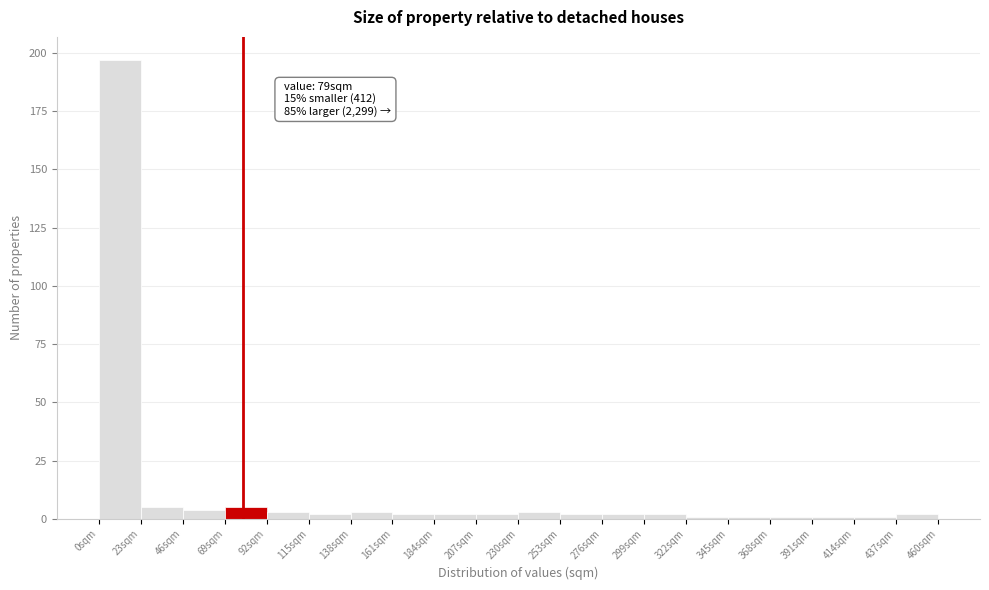

Over which range of the x-axis is the bar tallest?

0 to 23